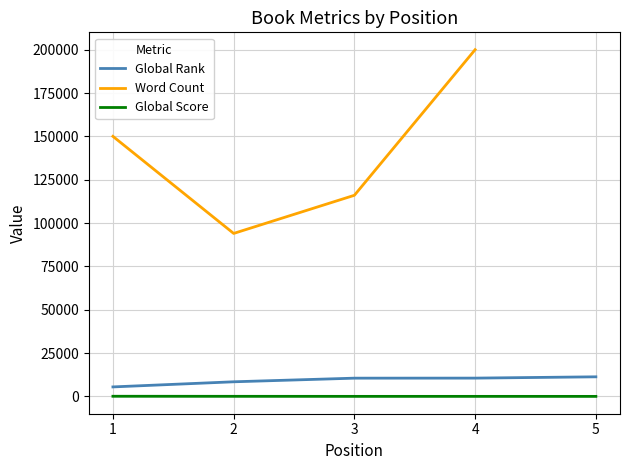

How many data points in Word Count are above 150000?

1